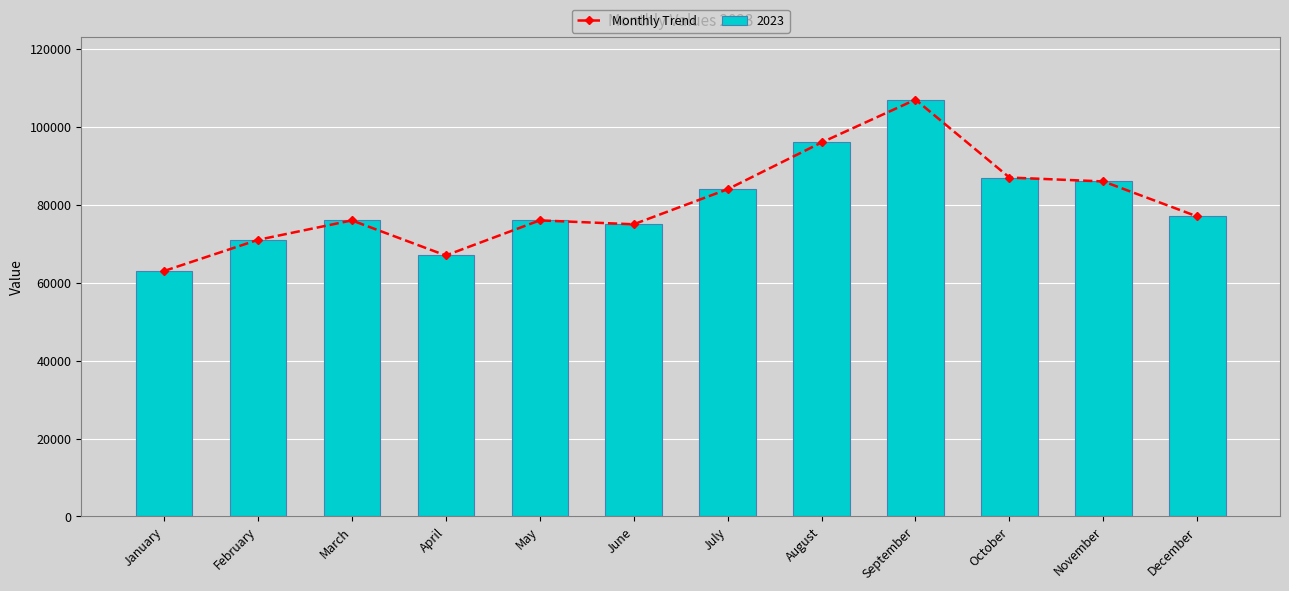

List the labels in order of value, smallest first.

January, April, February, June, March, May, December, July, November, October, August, September